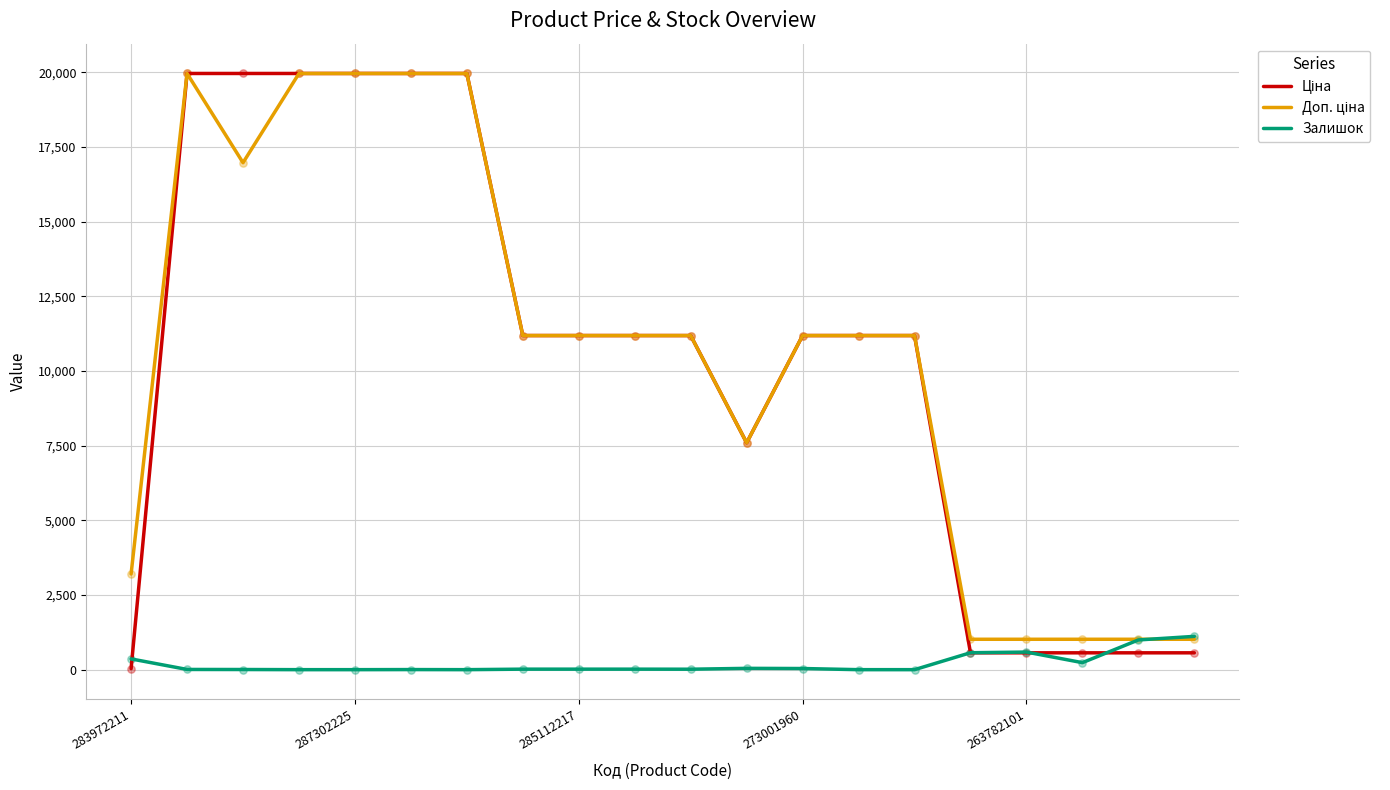

What is the greatest value displayed?

19964.2